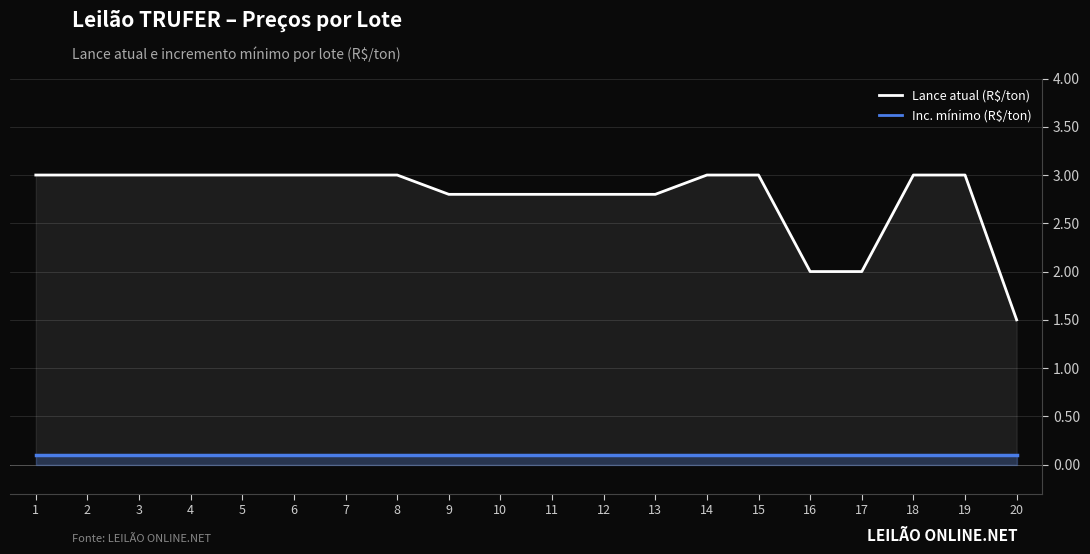

What is the value of the Inc. mínimo (R$/ton) point at the 19th from the left?

0.1